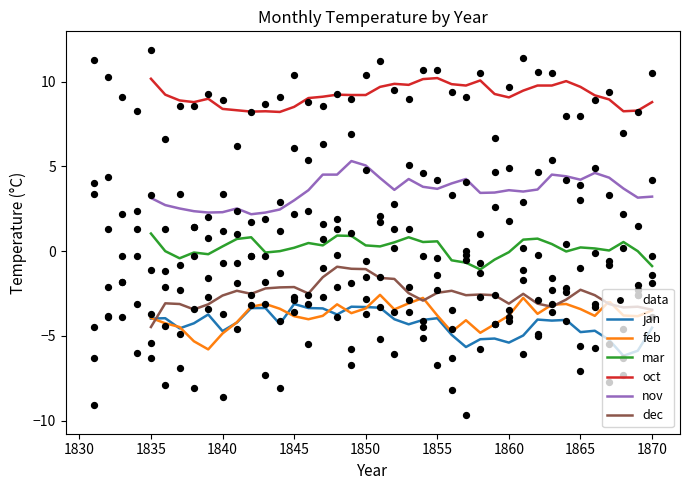

Which series reaches the maximum Y coordinate?

oct